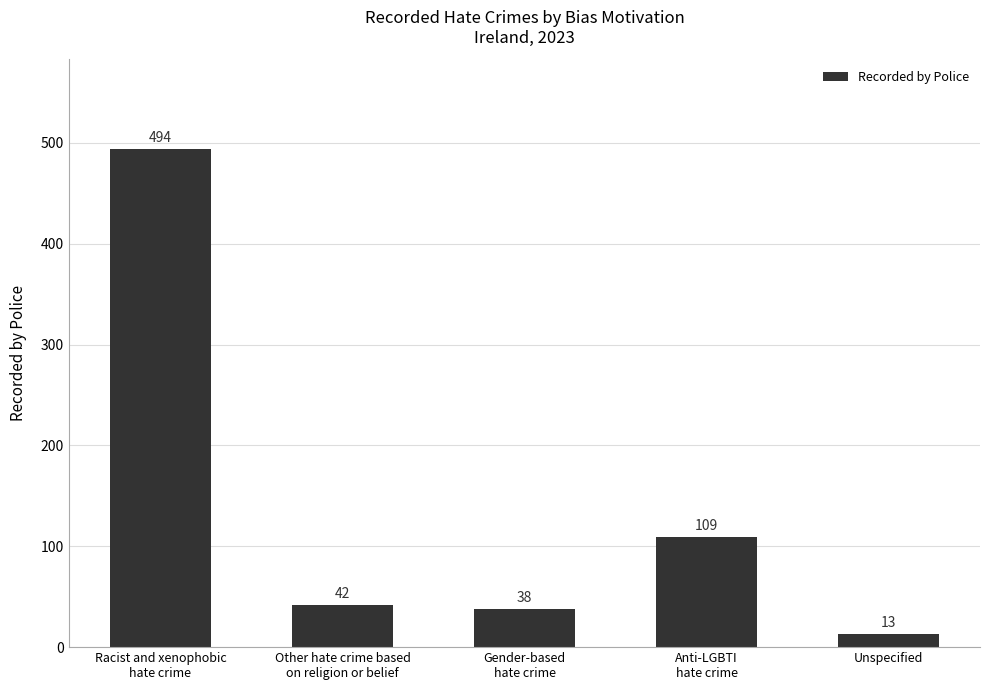

Is it true that the value at Racist and xenophobic
hate crime is 855?

False